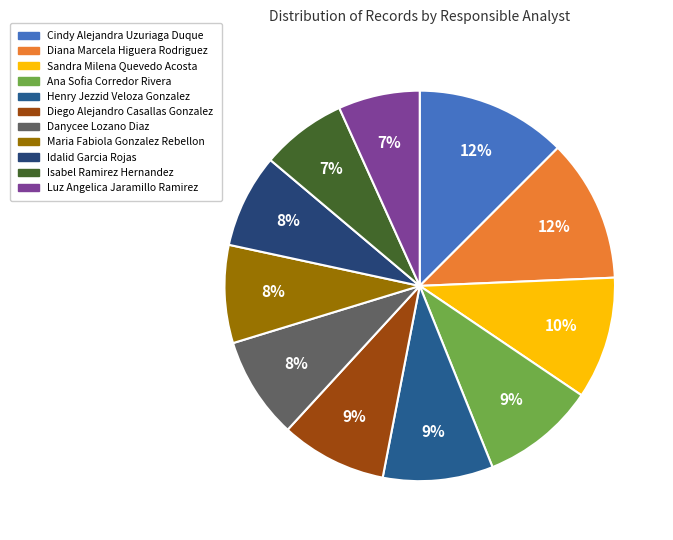

The Henry Jezzid Veloza Gonzalez slice represents 24% of the pie. True or false?

False